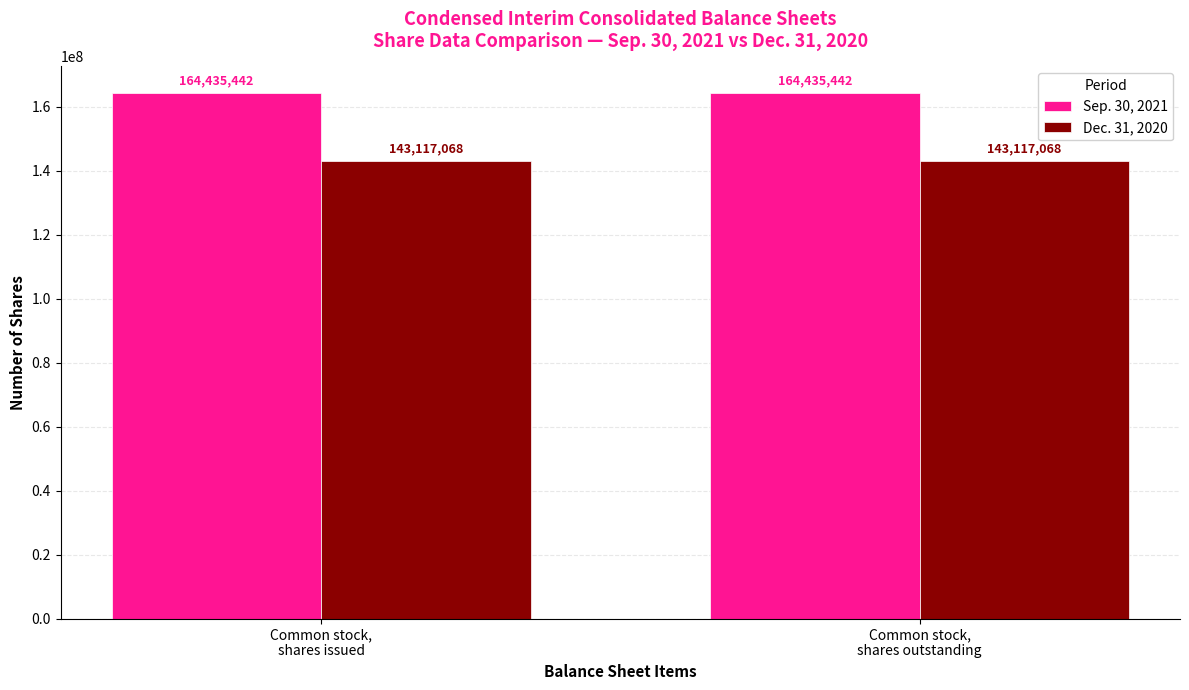

Rank the series by their maximum value, from lowest to highest.

Dec. 31, 2020, Sep. 30, 2021